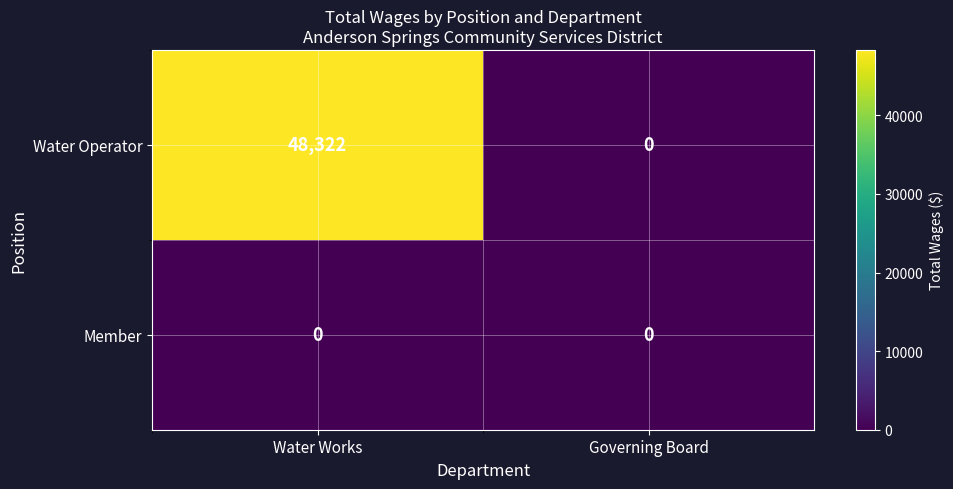

Reading right to left, transcribe all the data shown in this chart.

Water Operator: 0	48322
Member: 0	0